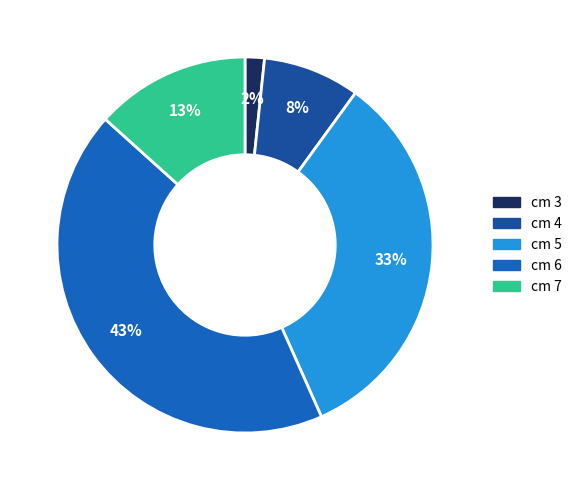

How many segments does this pie chart have?

5